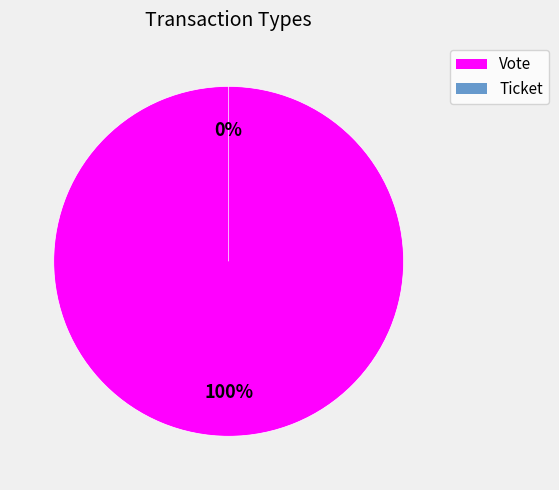

Between Vote and Ticket, which is larger?

Vote